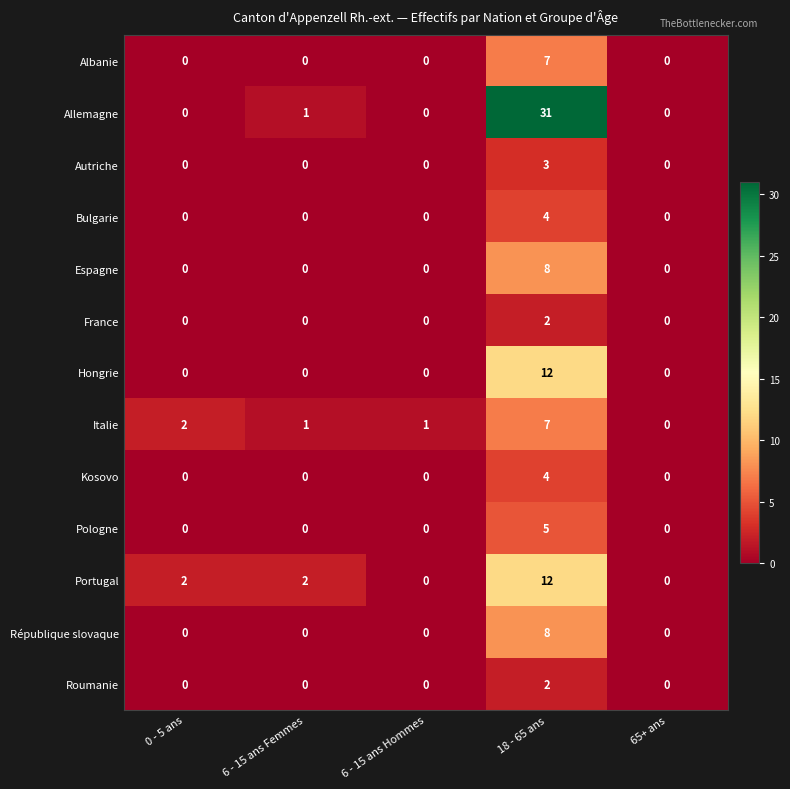

Is it true that Albanie equals 0 at 65+ ans?

True